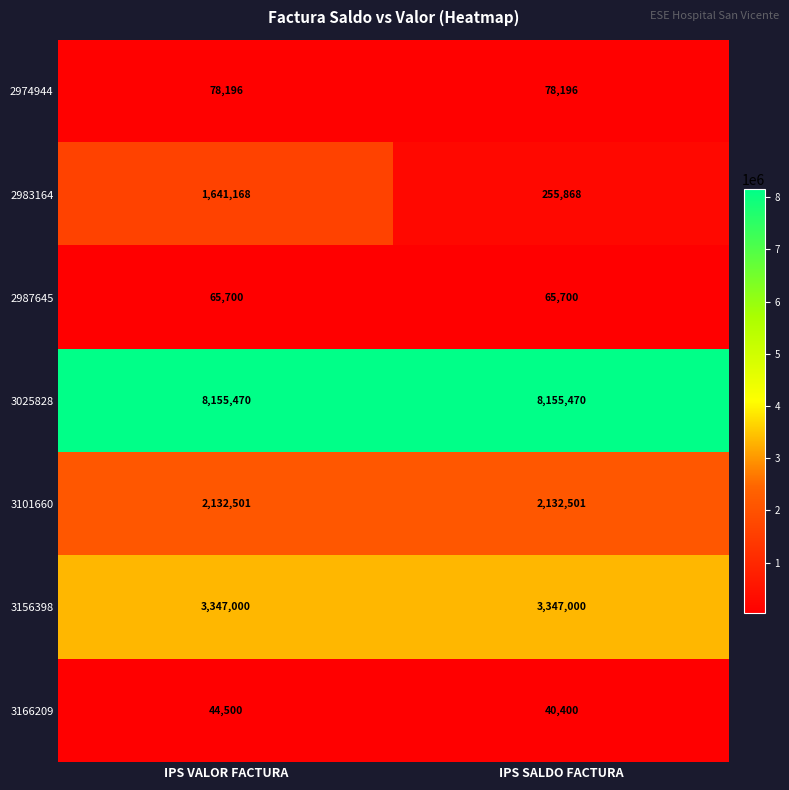

What is the average value of the 3166209 series?

42450